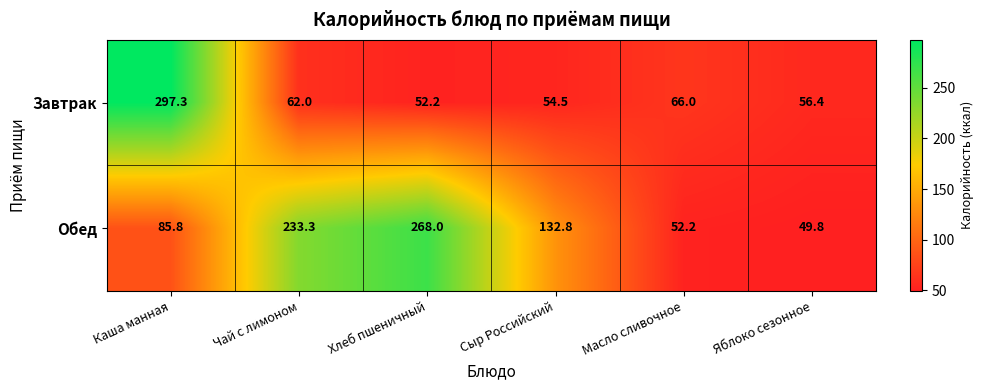

Is it true that Завтрак equals 66.0 at Масло сливочное?

True